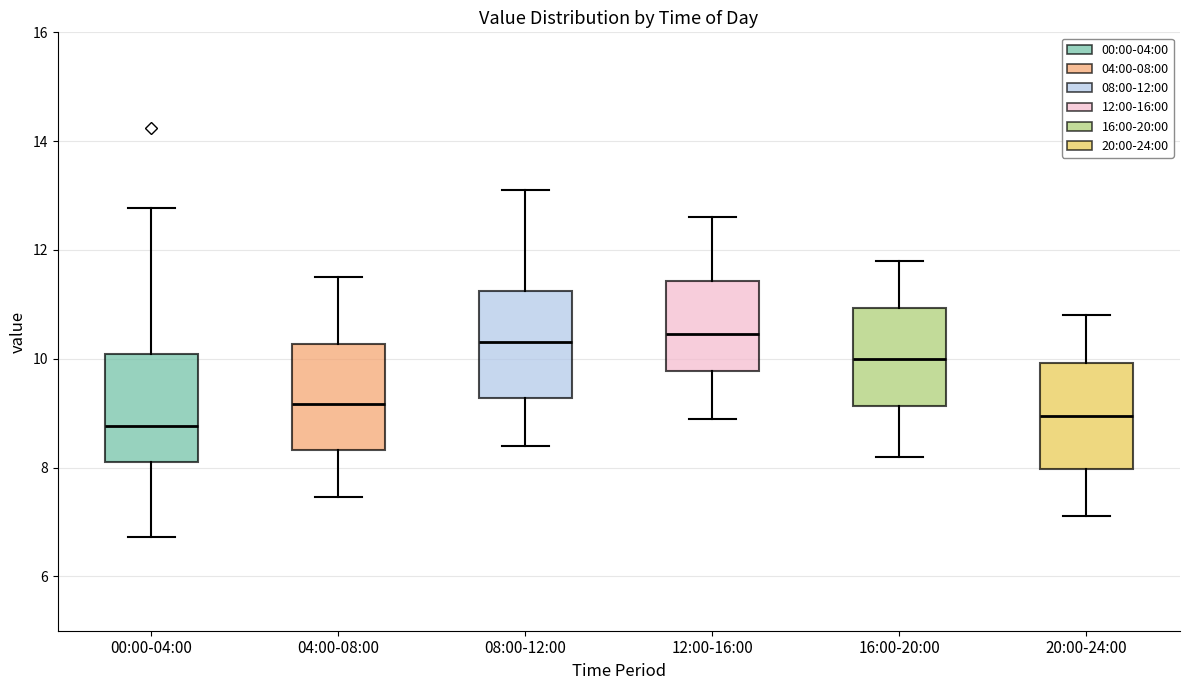

Reading left to right, transcribe this box plot: for each box, give where its median line is, the range the box spans, and where its two whiskers end, as read against the y-axis. The values are not printed on the chart, so give them approximately, as read against the axis.

00:00-04:00: median 8.8, box 8.2 to 10.0, whiskers 6.8 to 12.8
04:00-08:00: median 9.2, box 8.4 to 10.2, whiskers 7.4 to 11.6
08:00-12:00: median 10.4, box 9.2 to 11.2, whiskers 8.4 to 13.2
12:00-16:00: median 10.4, box 9.8 to 11.4, whiskers 9.0 to 12.6
16:00-20:00: median 10.0, box 9.2 to 11.0, whiskers 8.2 to 11.8
20:00-24:00: median 9.0, box 8.0 to 10.0, whiskers 7.2 to 10.8